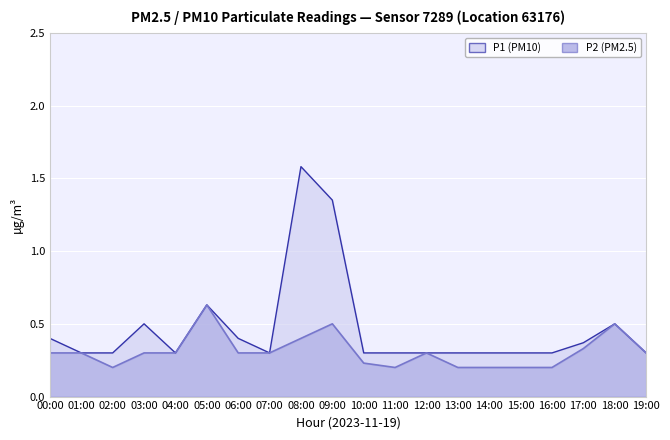

What is the difference between the highest and lowest values at 03:00?

0.2